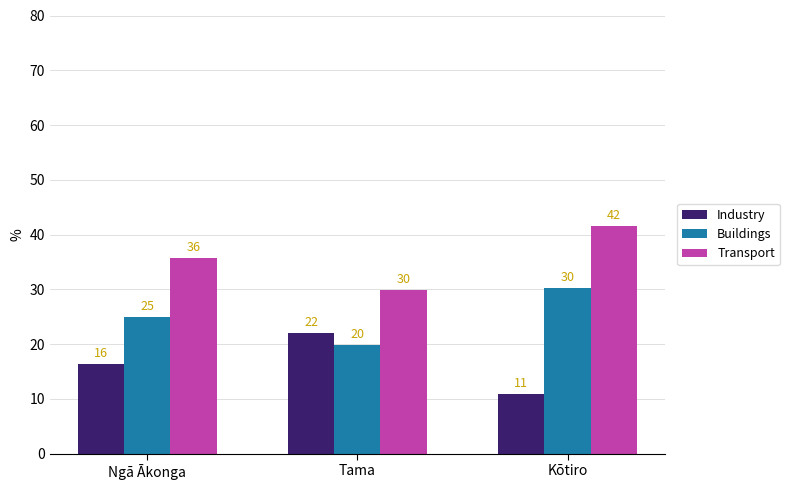

Rank the categories by Transport value from lowest to highest.

Tama, Ngā Ākonga, Kōtiro